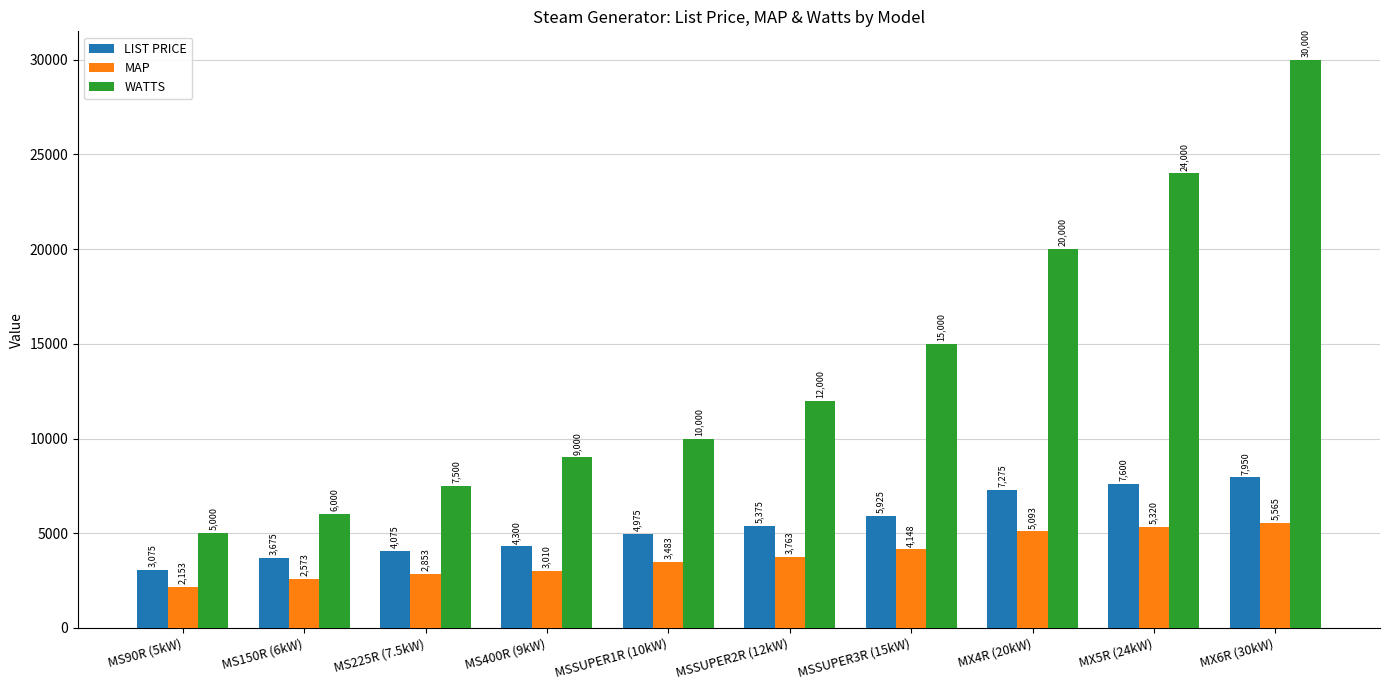

How many distinct data groups are displayed?

3